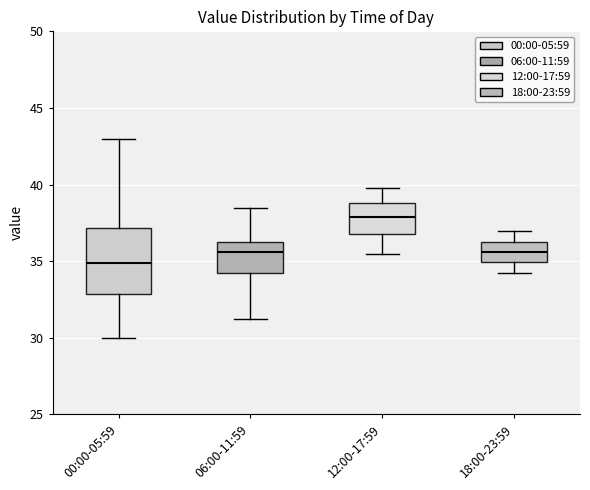

Which box has the lowest median line?

00:00-05:59